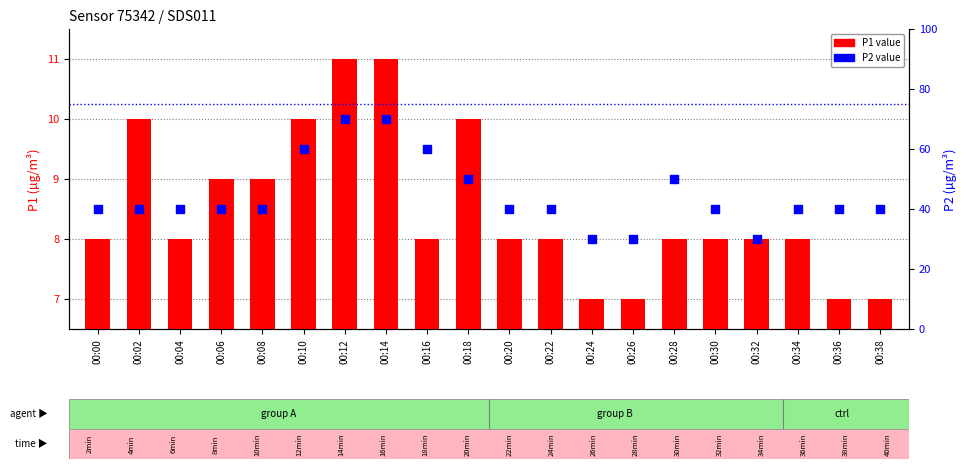

What are all the series names shown in the legend?

P1 value, P2 value